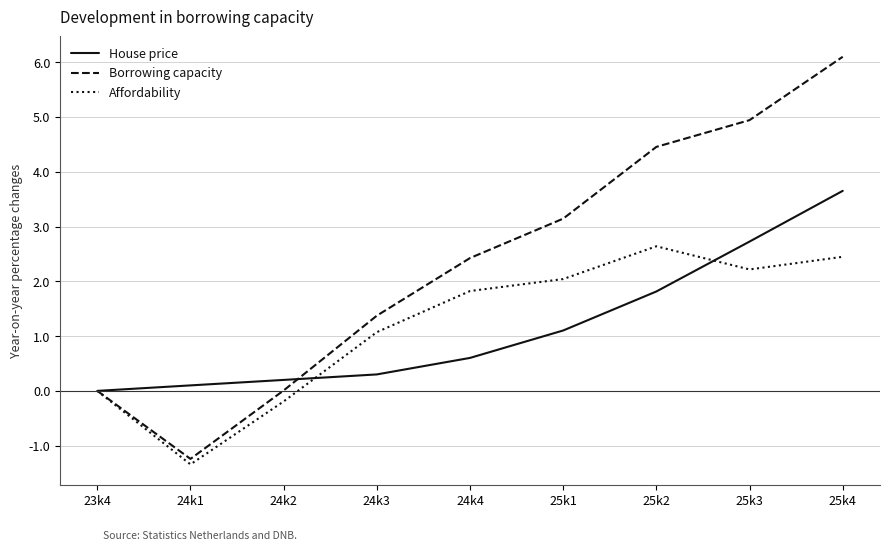

Which series changed the most between 24k3 and 25k3?

Borrowing capacity